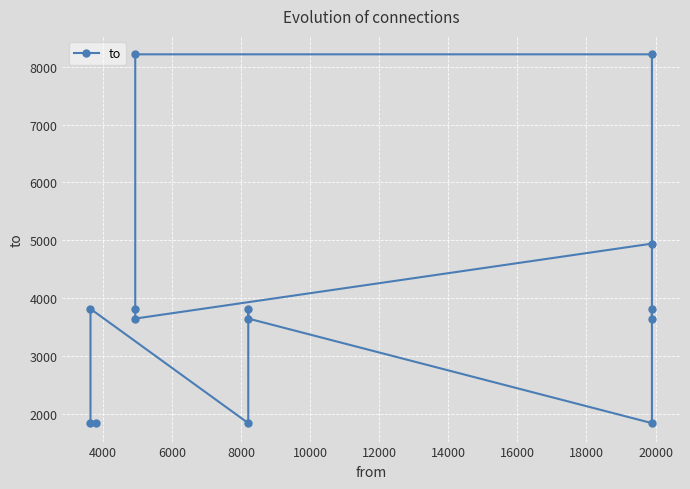

At which category does the chart reach its peak across all series?

20000